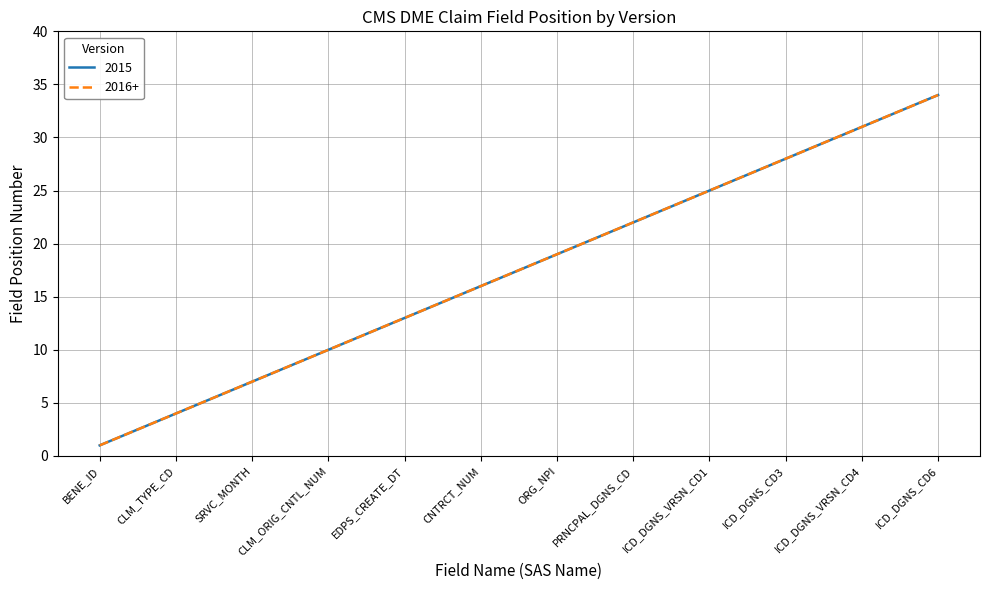

Reading left to right, extract all data points from this chart.

2015: 1	2	3	4	5	6	7	8	9	10	11	12	13	14	15	16	17	18	19	20	21	22	23	24	25	26	27	28	29	30	31	32	33	34
2016+: 1	2	3	4	5	6	7	8	9	10	11	12	13	14	15	16	17	18	19	20	21	22	23	24	25	26	27	28	29	30	31	32	33	34